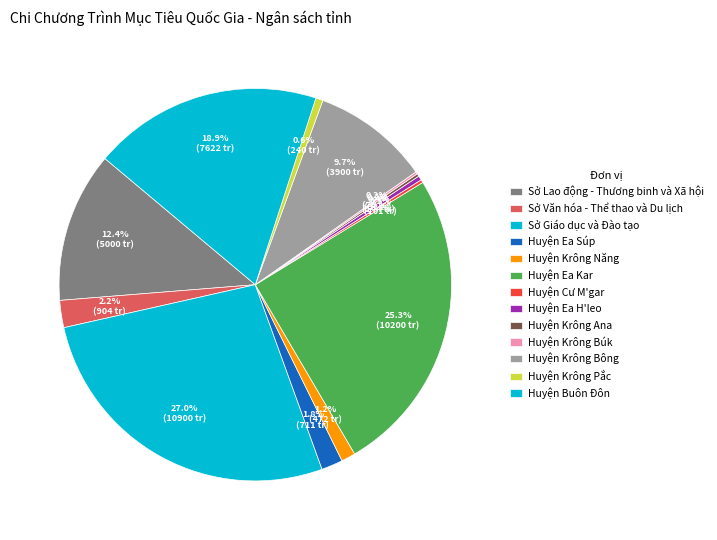

What percentage is the Huyện Buôn Đôn slice, to the nearest percent?

19%